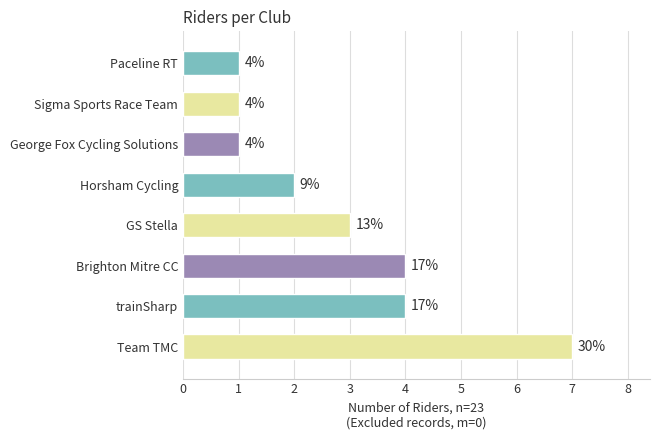

True or false: the data shows 1 at Team TMC.

False